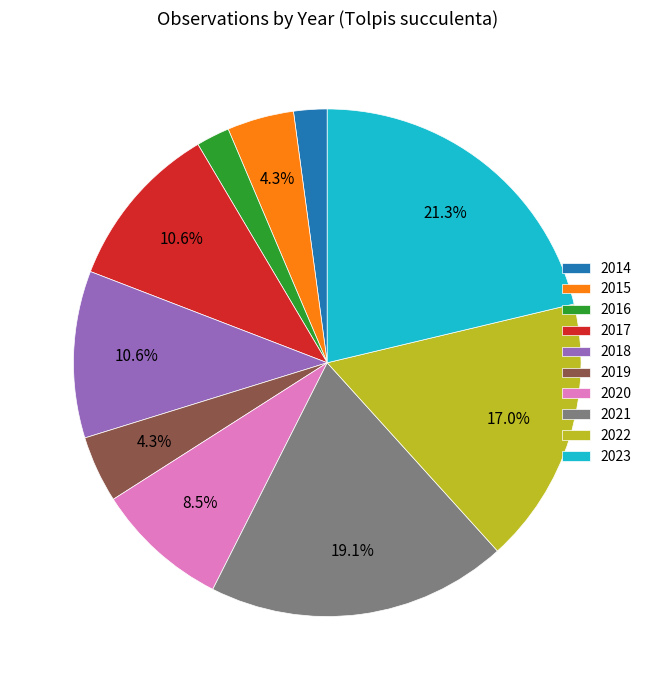

Does 2017 represent more than half of the total?

No